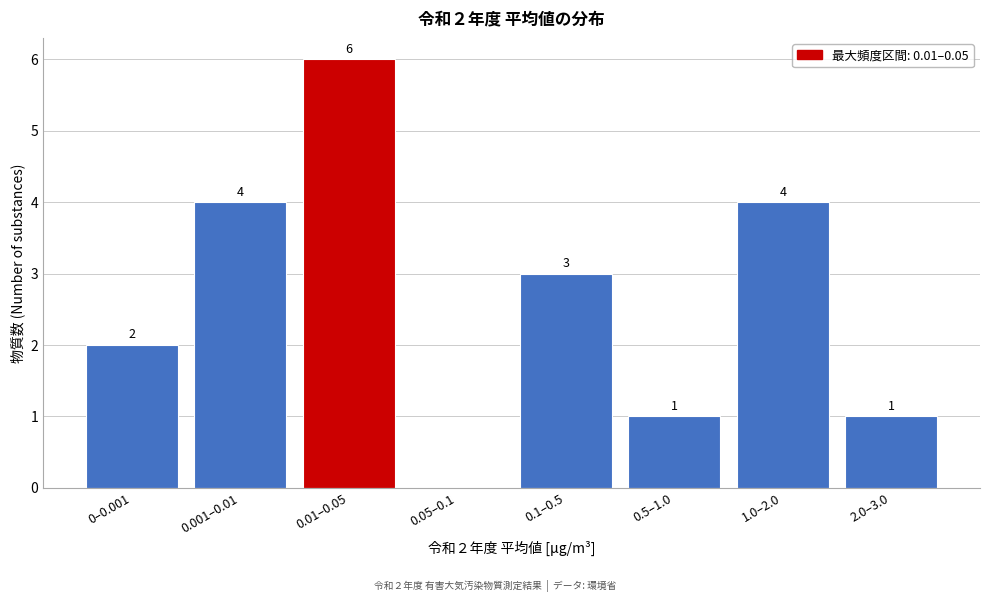

Reading left to right, what are all the values shown in this chart?

0–0.001=2	0.001–0.01=4	0.01–0.05=6	0.05–0.1=0	0.1–0.5=3	0.5–1.0=1	1.0–2.0=4	2.0–3.0=1